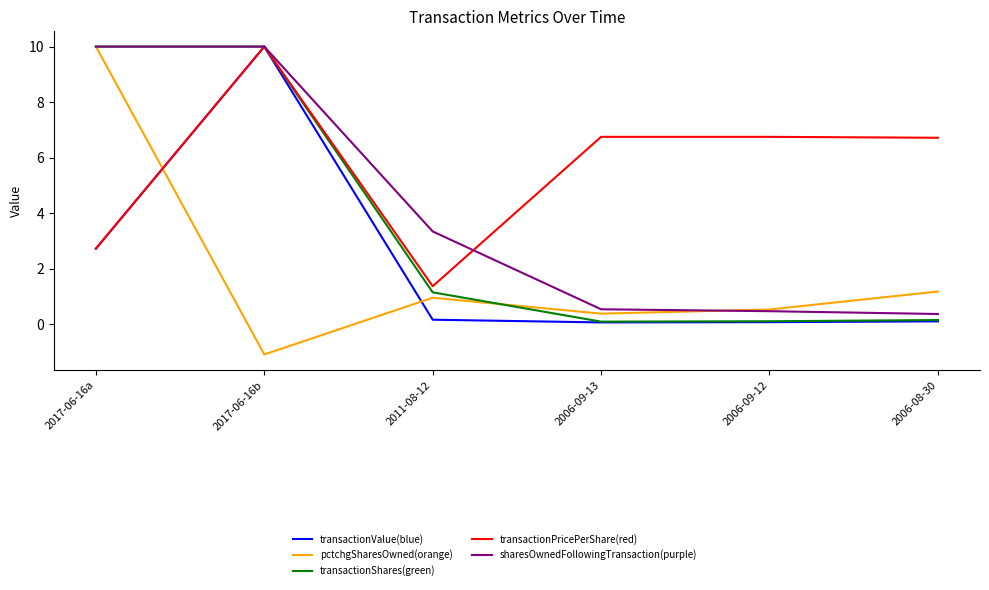

Reading left to right, extract all data points from this chart.

transactionValue: 2.7	10.0	0.2	0.1	0.1	0.1
pctchgSharesOwned: 10.0	-1.1	0.9	0.4	0.5	1.2
transactionShares: 10.0	10.0	1.1	0.1	0.1	0.1
transactionPricePerShare: 2.7	10.0	1.4	6.7	6.7	6.7
sharesOwnedFollowingTransaction: 10.0	10.0	3.3	0.5	0.5	0.4